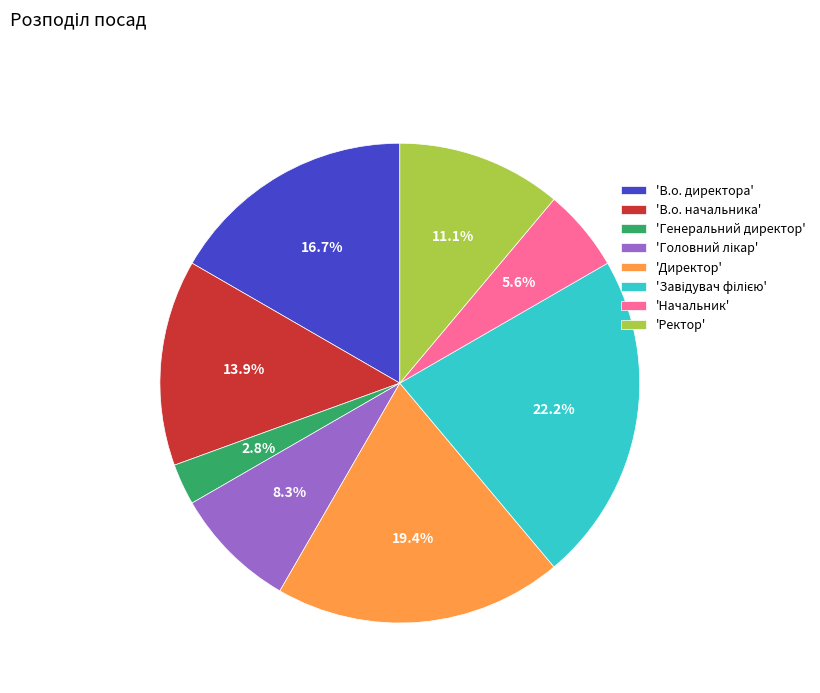

Is there a majority slice in this chart?

No